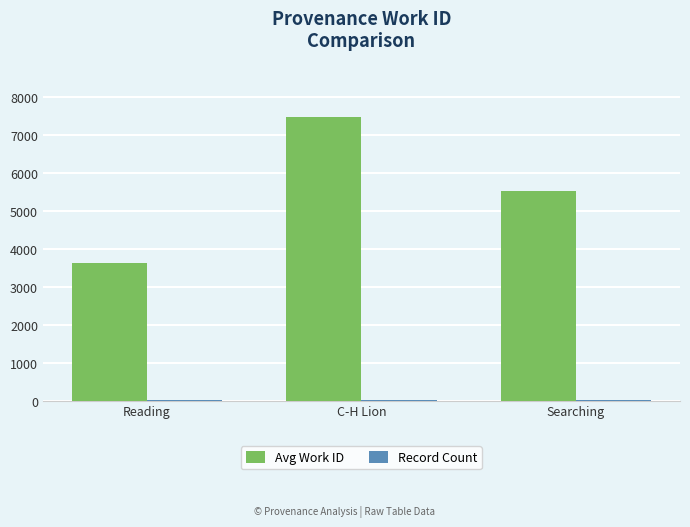

What is the greatest value displayed?

7476